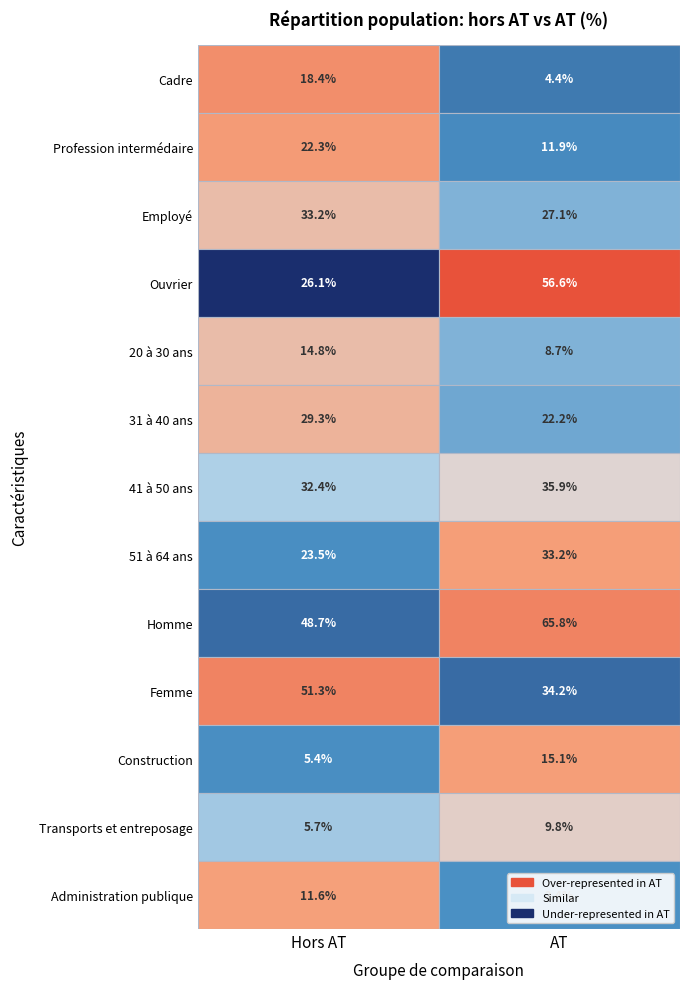

Reading left to right, transcribe all the data shown in this chart.

Cadre: 18.4	4.4
Profession intermédaire: 22.3	11.9
Employé: 33.2	27.1
Ouvrier: 26.1	56.6
20 à 30 ans: 14.8	8.7
31 à 40 ans: 29.3	22.2
41 à 50 ans: 32.4	35.9
51 à 64 ans: 23.5	33.2
Homme: 48.7	65.8
Femme: 51.3	34.2
Construction: 5.4	15.1
Transports et entreposage: 5.7	9.8
Administration publique: 11.6	2.4